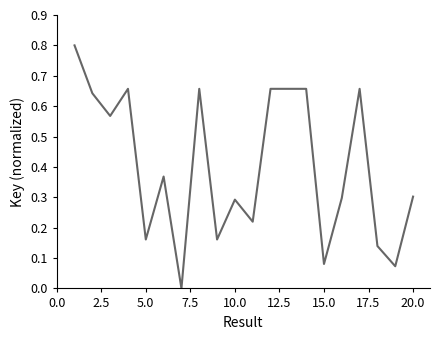

What is the greatest value displayed?

0.8